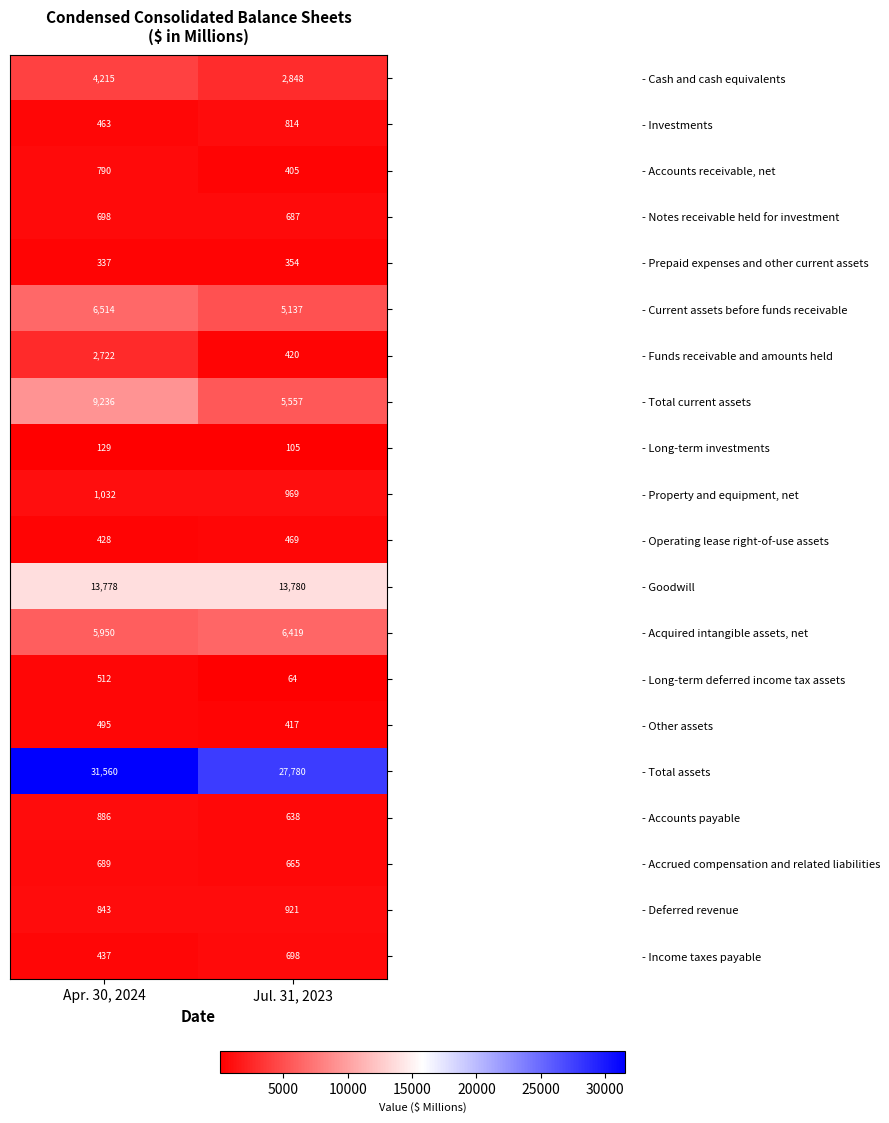

Which series has the widest spread of values?

- Total assets